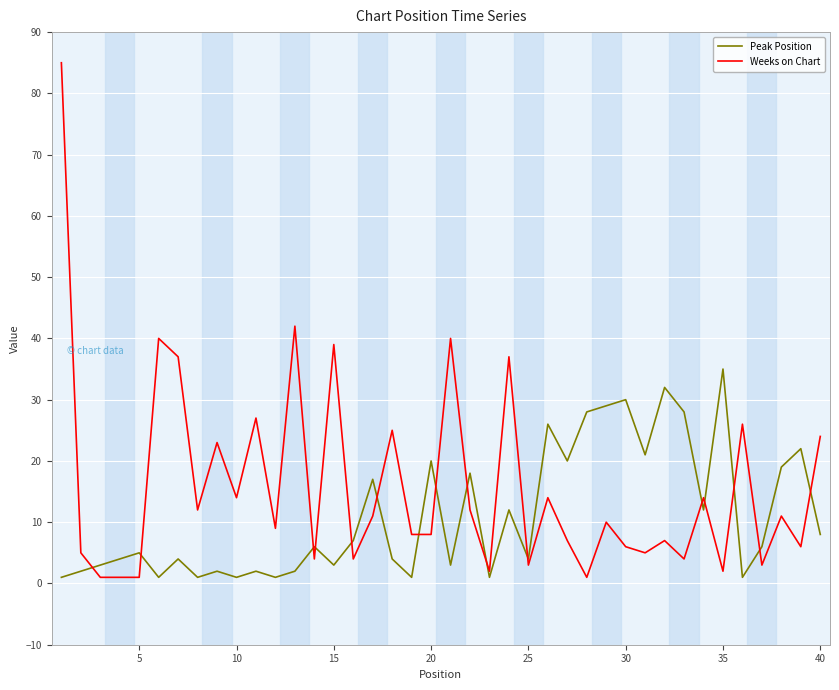

How many lines are shown in the chart?

2